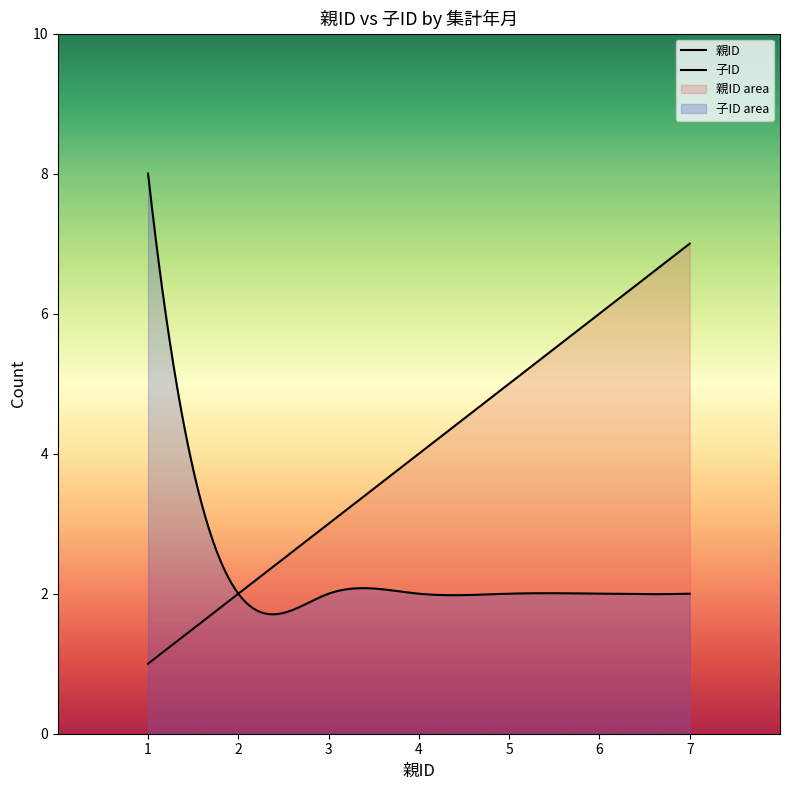

Rank the series by their average value, from lowest to highest.

子ID, 親ID